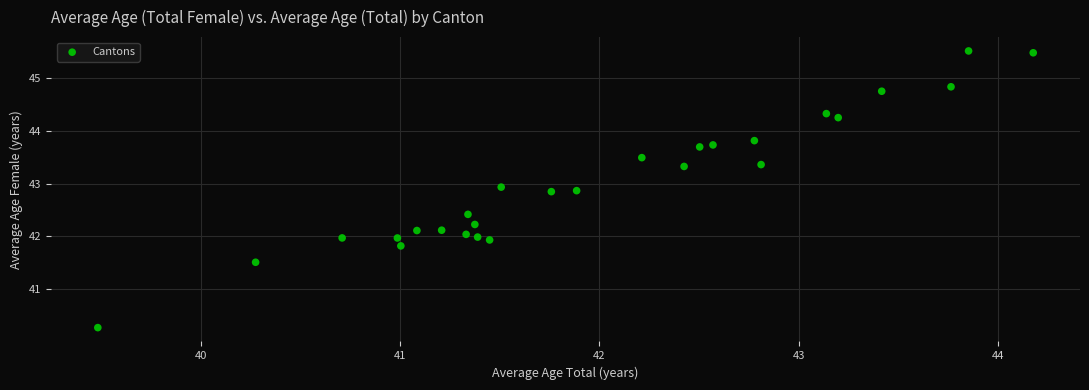

What is the range of Y values (max minus min)?

5.2